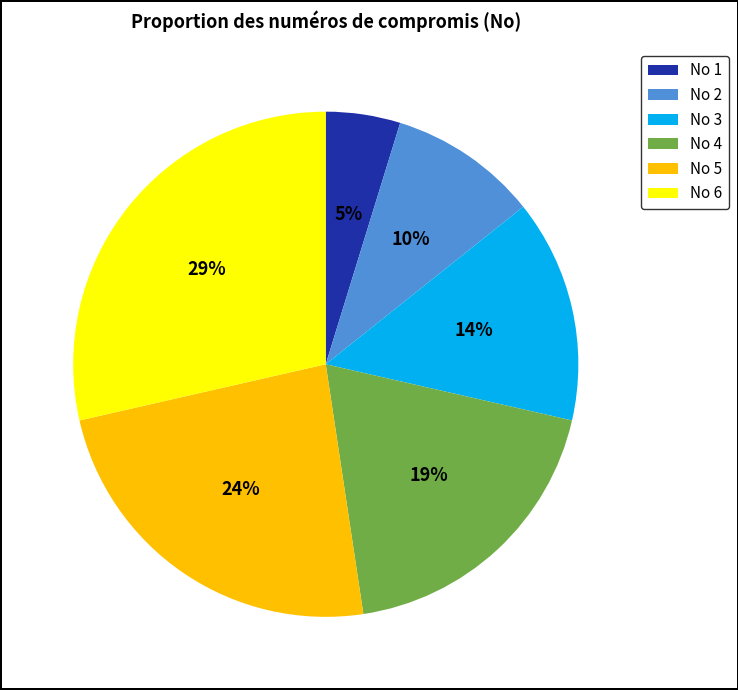

Is there a majority slice in this chart?

No